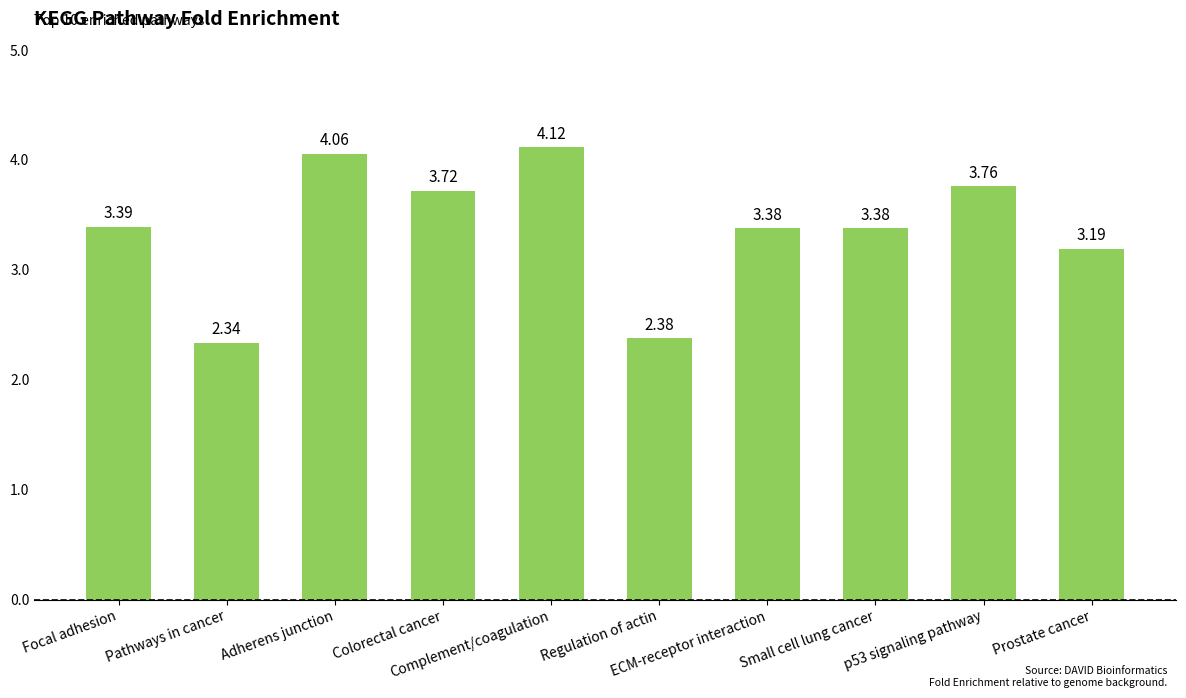

What is the change in value from Focal adhesion to Regulation of actin?

-1.0